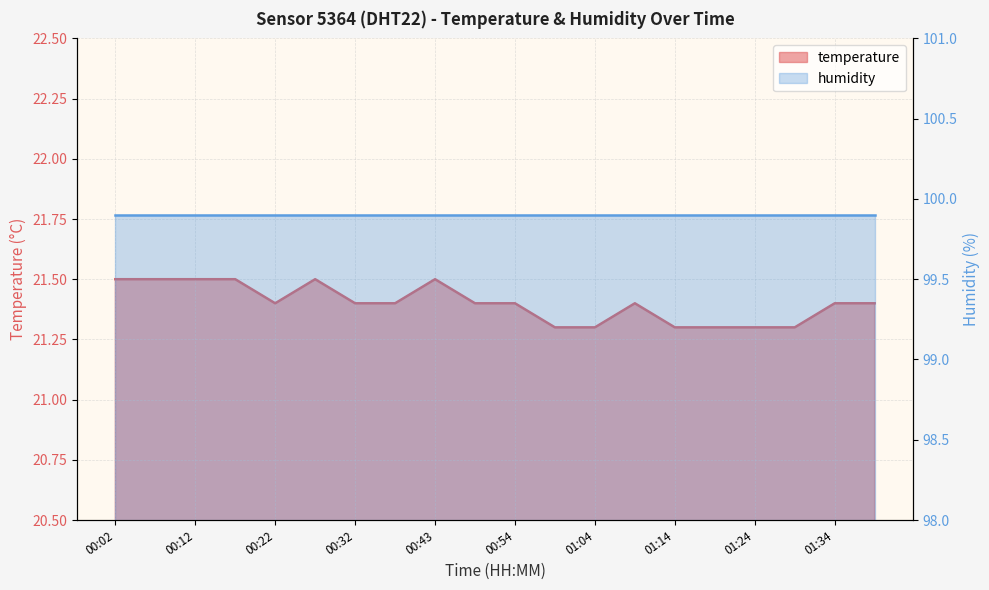

What is the difference between the maximum and minimum values?

0.2